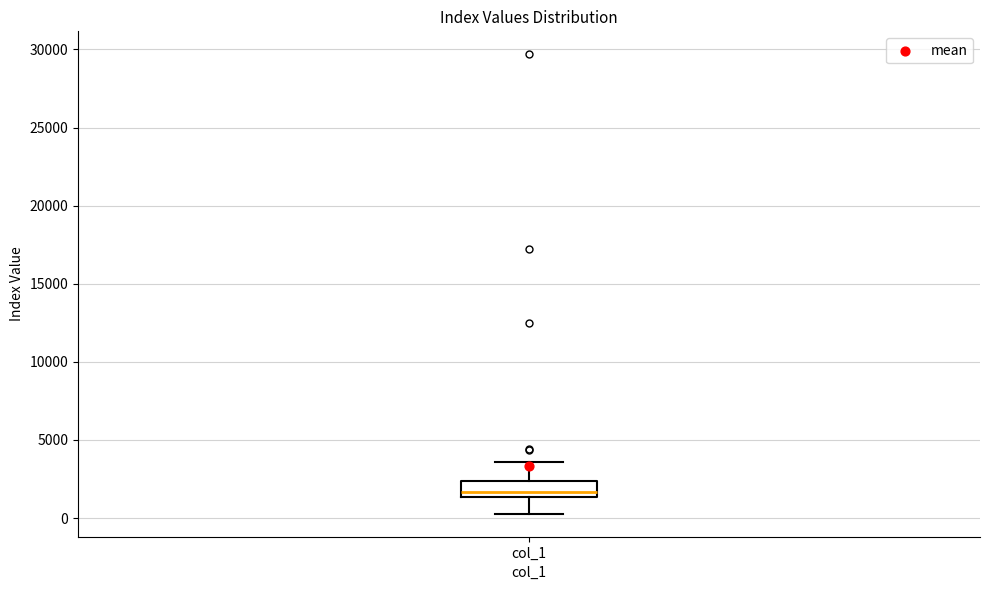

Where does the lower whisker of the box for col_1 end on the y-axis? The values are not printed on the chart, so give them approximately, as read against the axis.

500